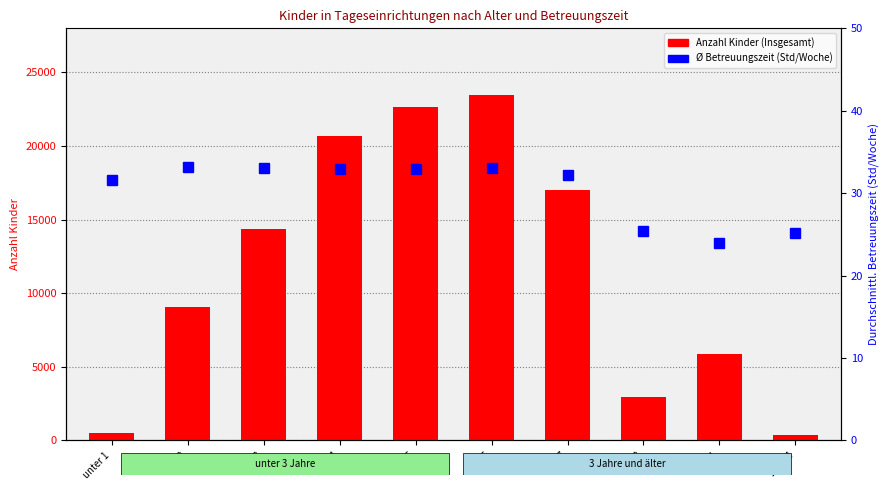

List the series in order of their peak value, highest first.

Insgesamt (Kinder), Ø Betreuungszeit (Std/Woche)